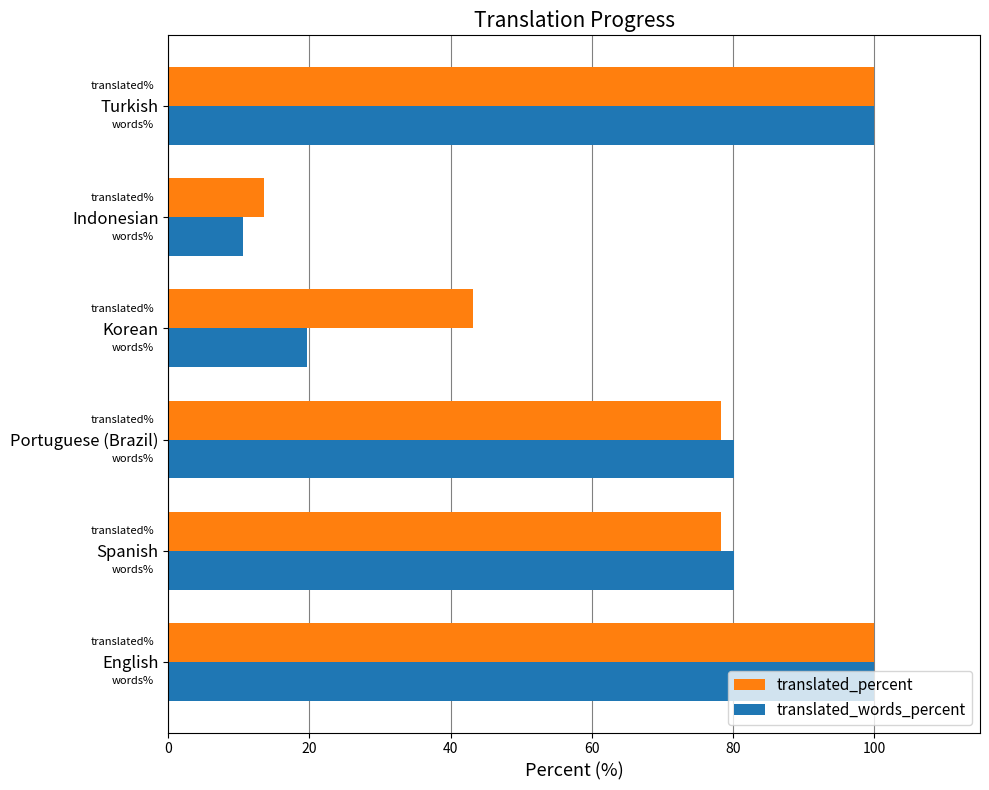

What is the total value across all series at Indonesian?

24.1